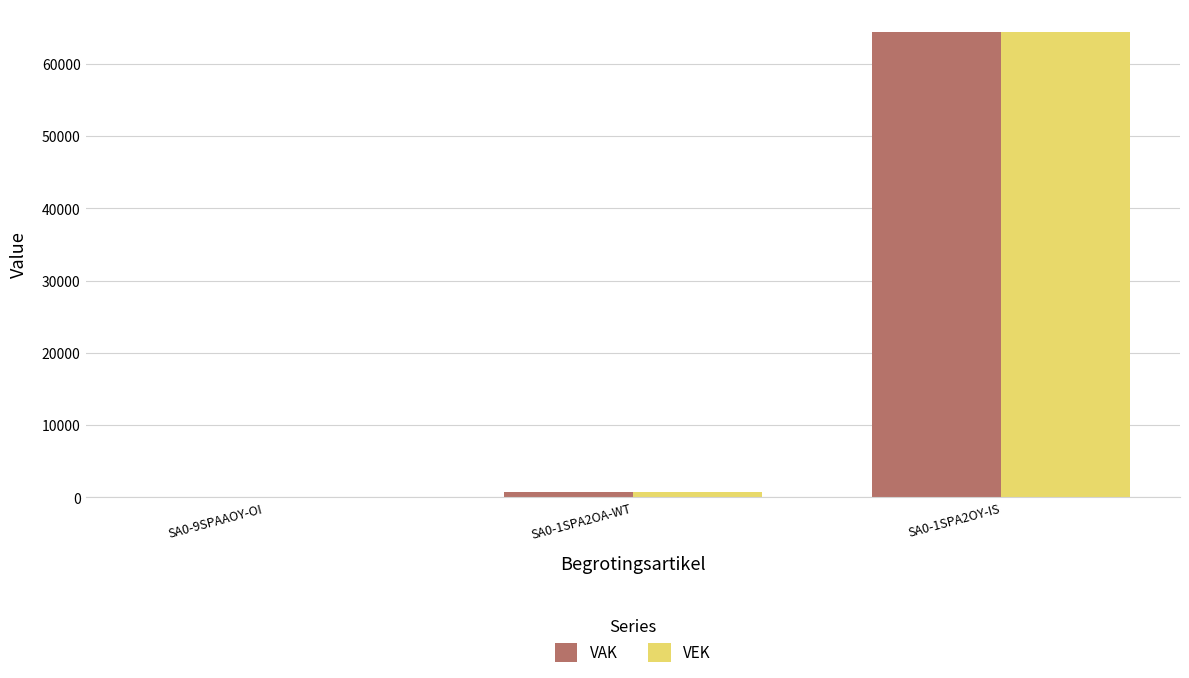

Which category has the highest value in the VEK series?

SA0-1SPA2OY-IS